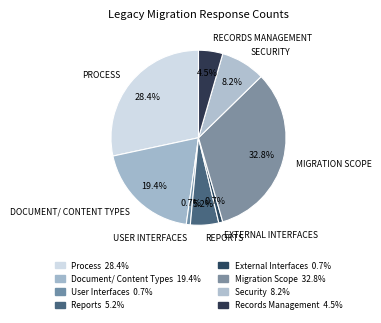

To the nearest percent, what is the combined percentage of Migration Scope and Records Management?

37%